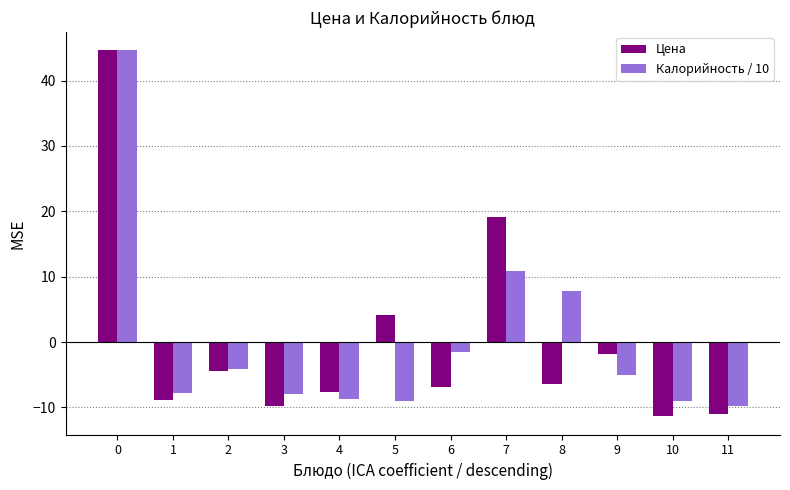

What is the highest value of the Калорийность / 10 series?

44.6